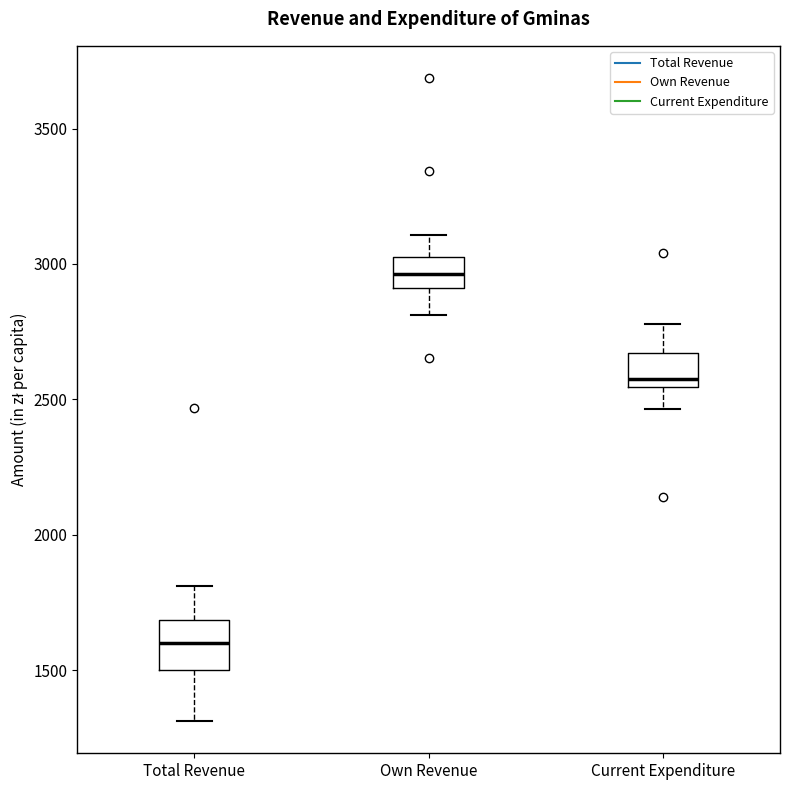

Reading left to right, read every box against the y-axis: the position of its median line, the range the box covers, and the ends of its whiskers. The values are not printed on the chart, so give them approximately, as read against the axis.

Total Revenue: median 1600, box 1500 to 1700, whiskers 1300 to 1800
Own Revenue: median 2950, box 2900 to 3000, whiskers 2800 to 3100
Current Expenditure: median 2600, box 2550 to 2650, whiskers 2450 to 2800